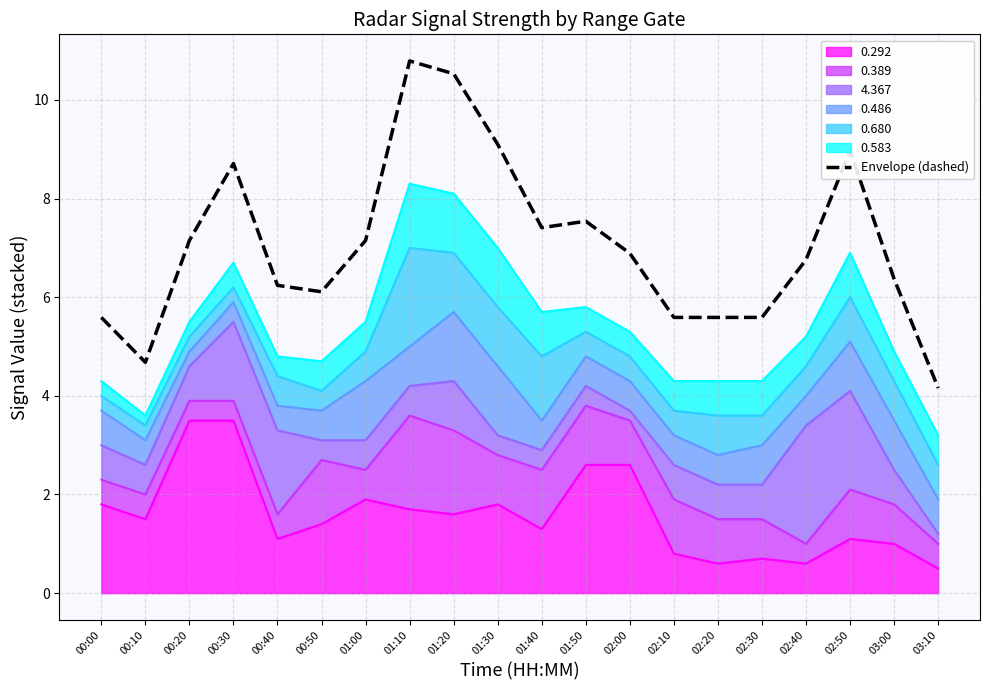

What is the label of the 14th point from the left?

02:10